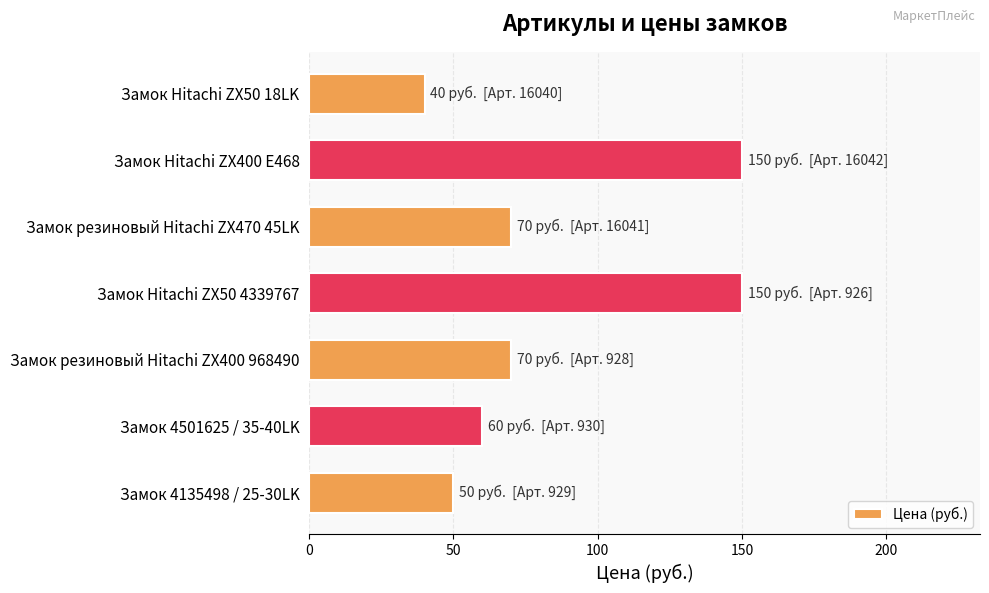

Count the number of categories in the chart.

7